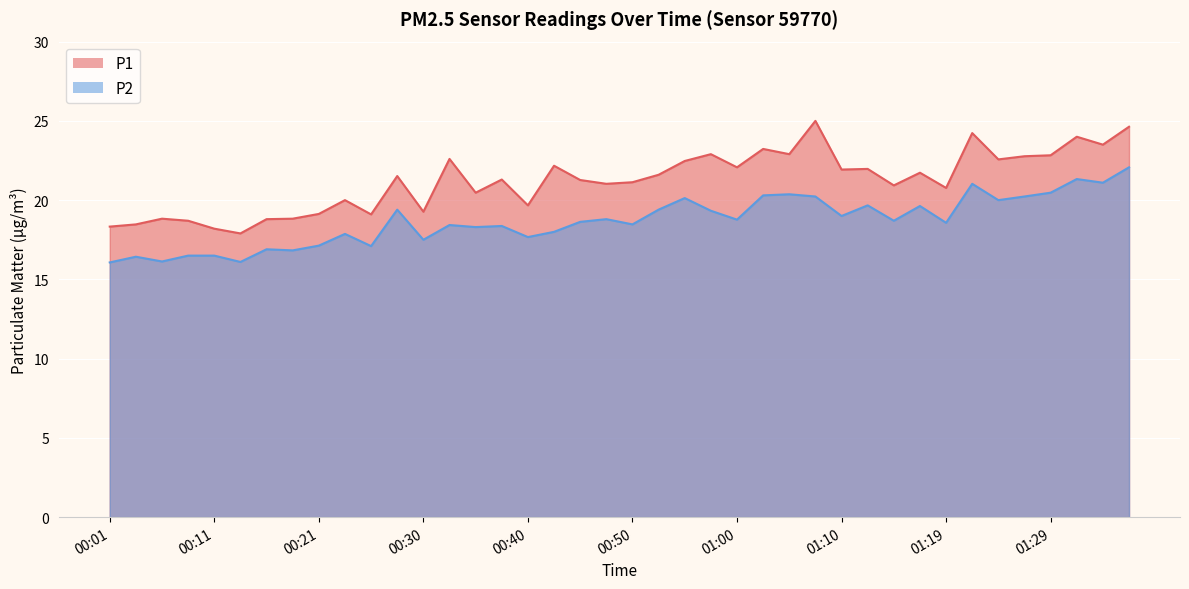

What is the spread (max minus min) of values at 01:19?

2.2